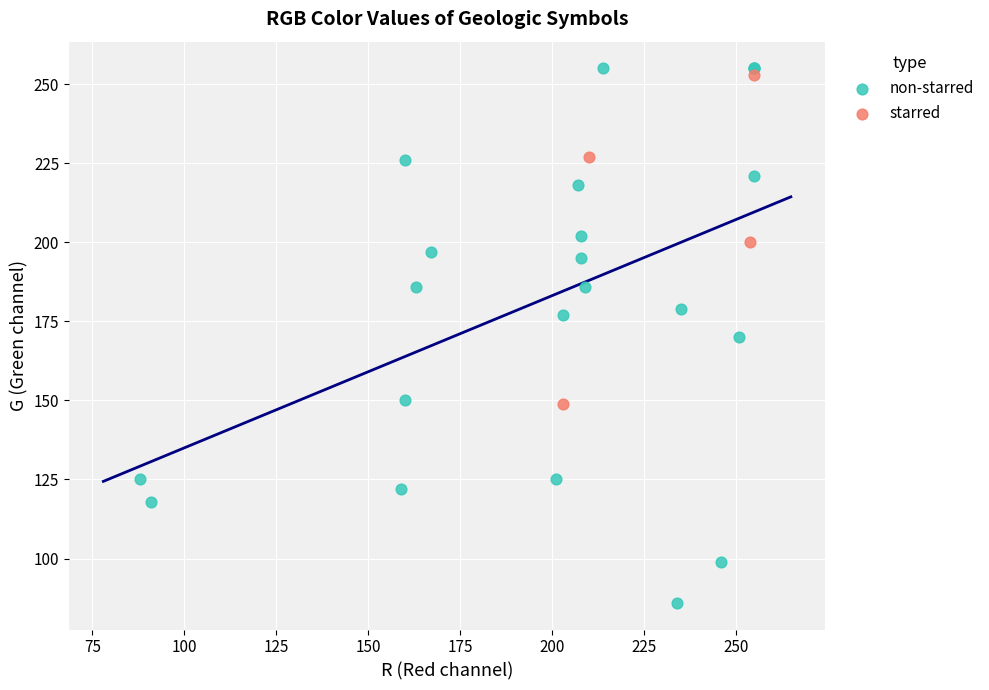

Which series reaches the maximum Y coordinate?

non-starred